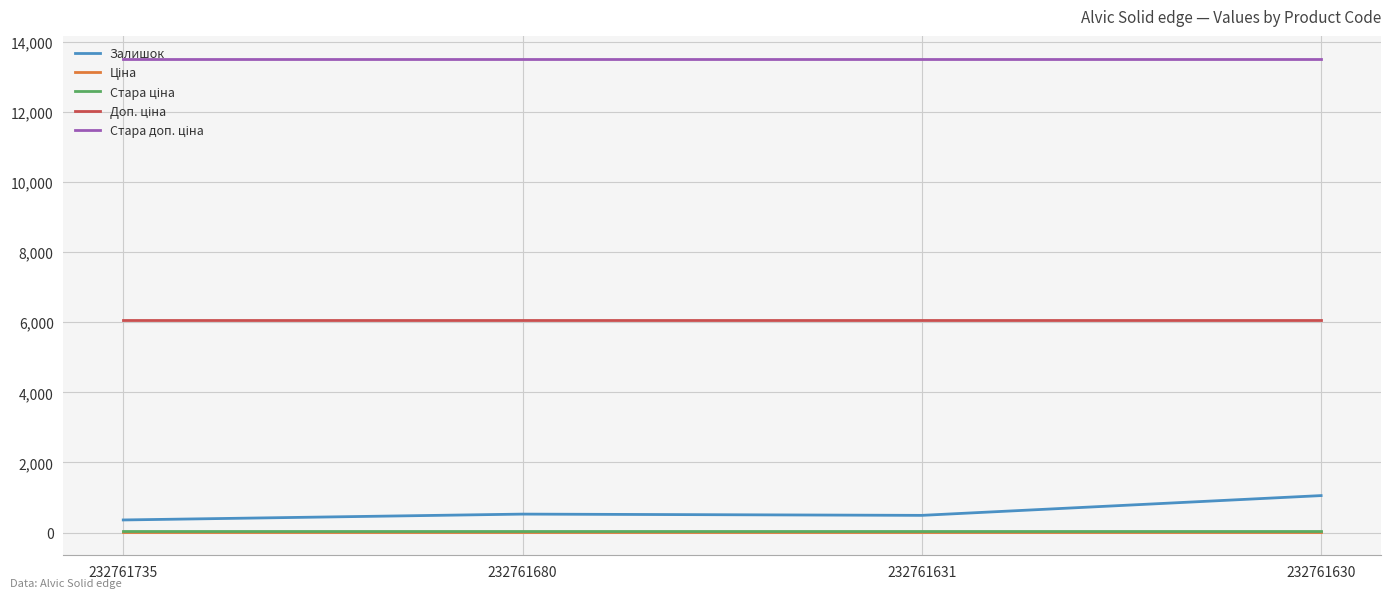

The value of Залишок at 232761735 is 361.0. True or false?

True